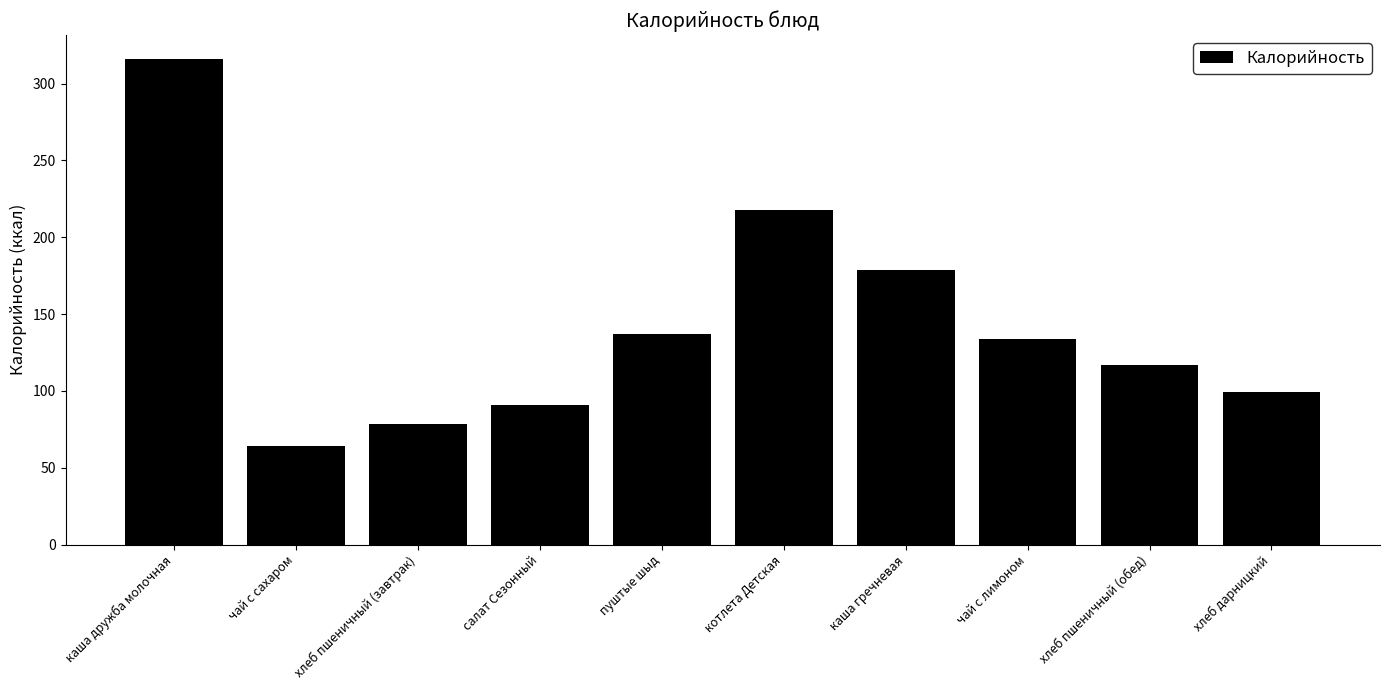

What is the minimum value shown in the chart?

64.0